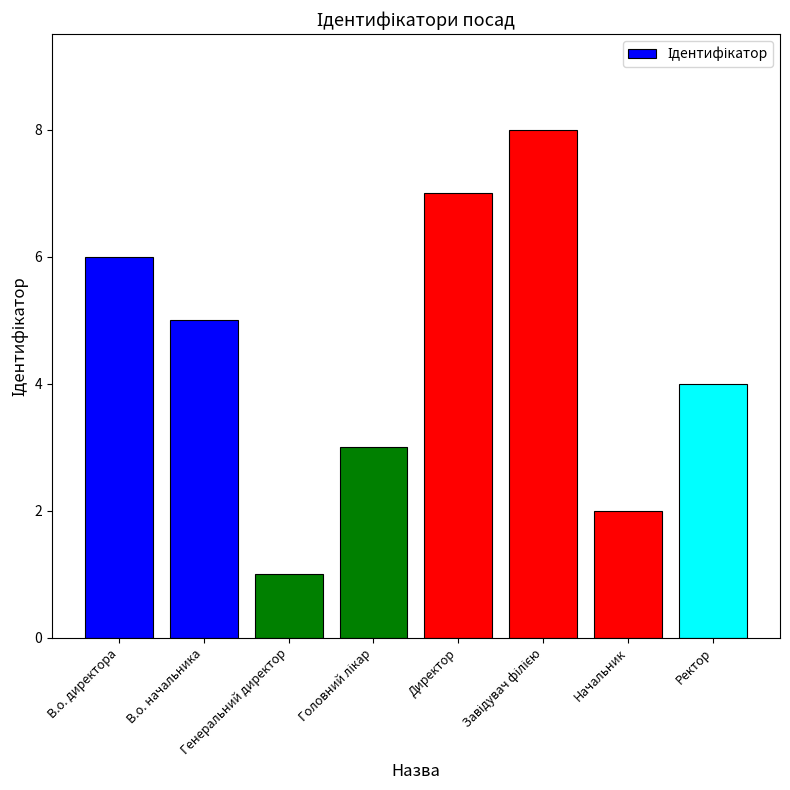

Count the values in the range 3 to 7.

5